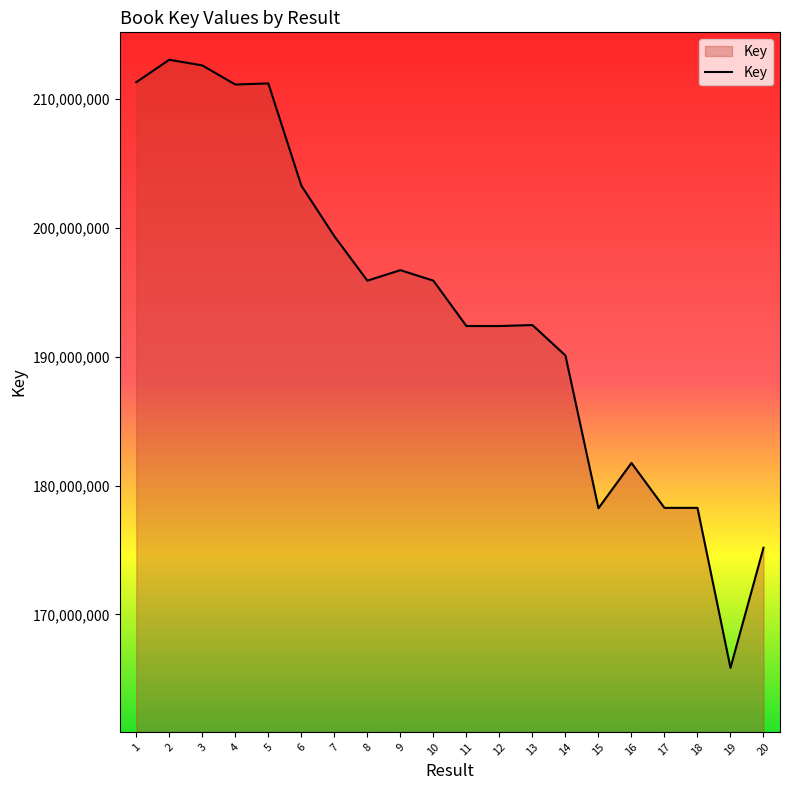

What is the maximum value shown in the chart?

213065289